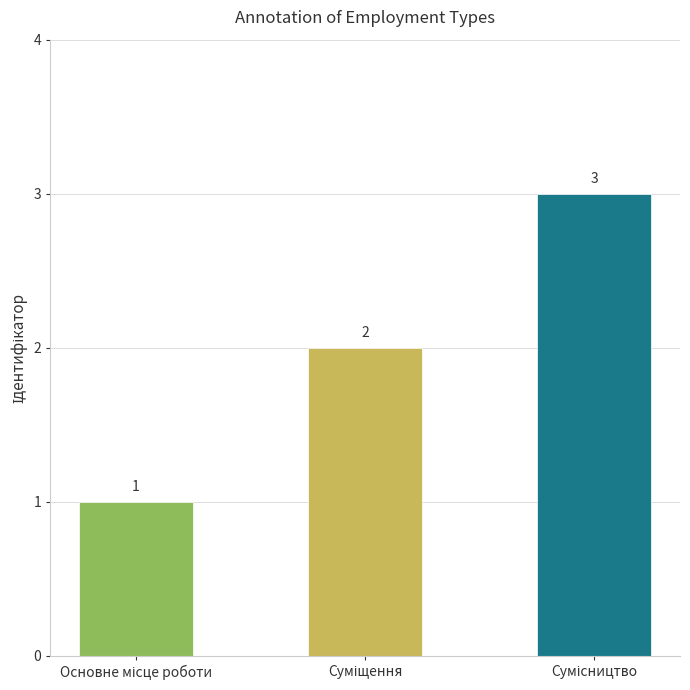

How many values are between 1 and 3?

3